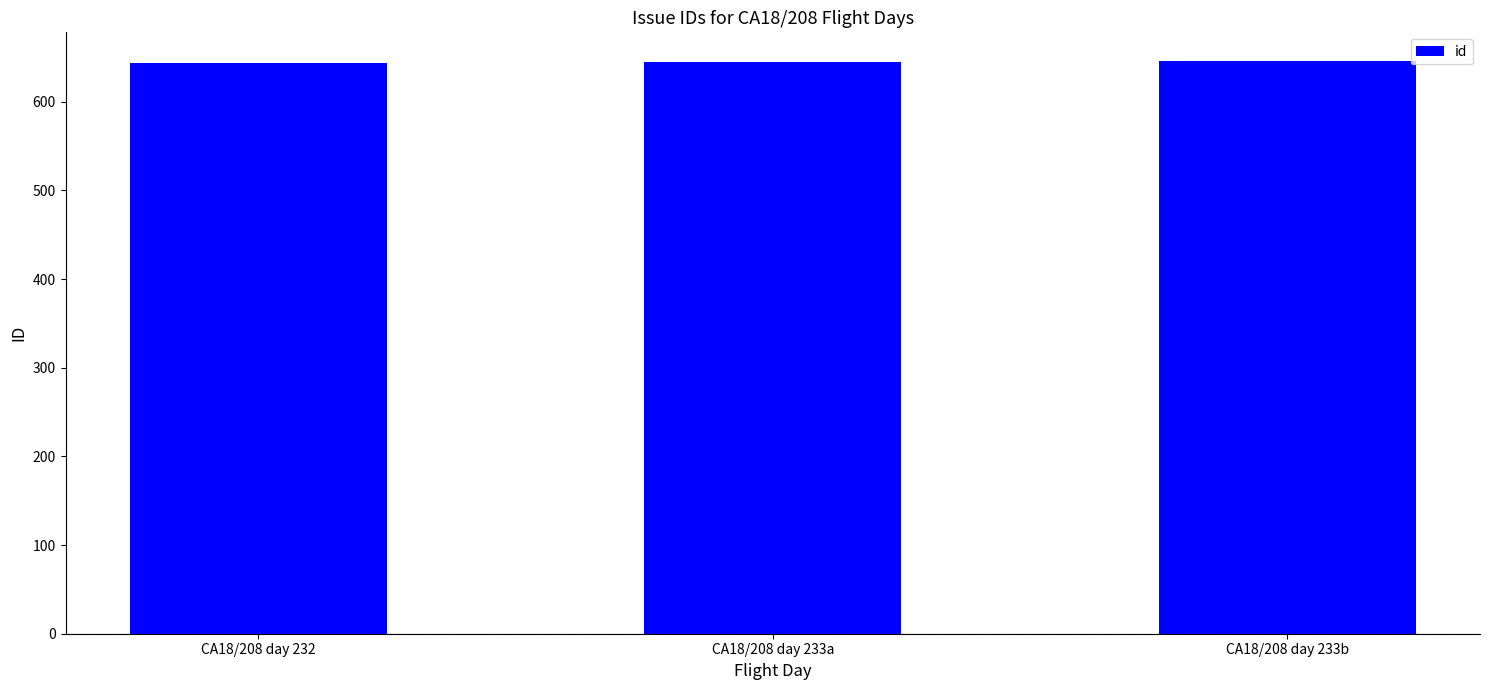

What is the sum of all values?

1935